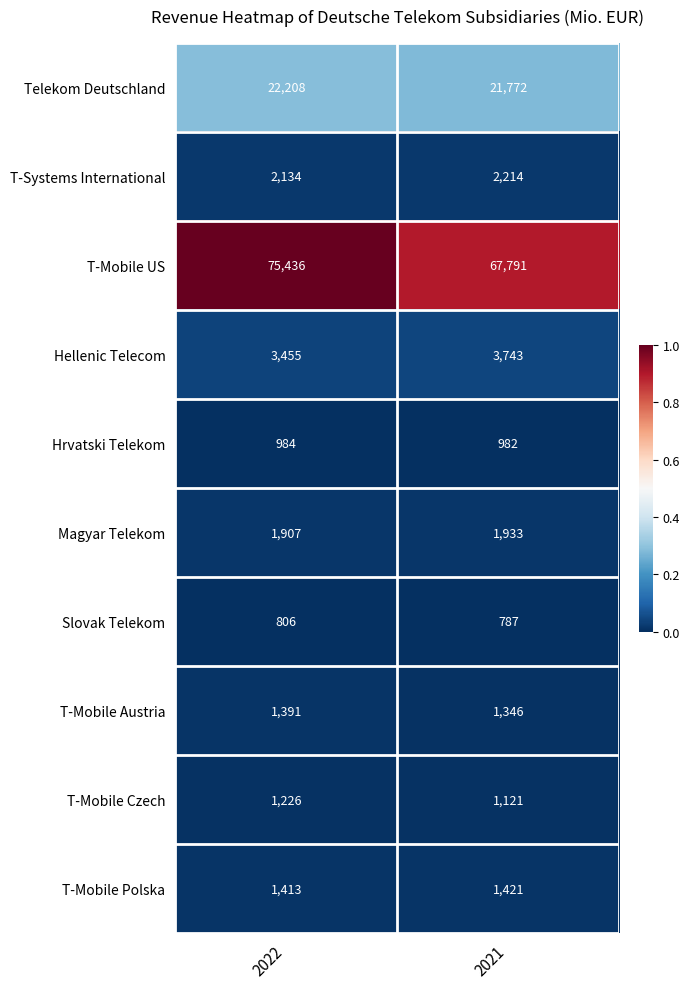

What is the difference between the highest and lowest values at 2021?

67004